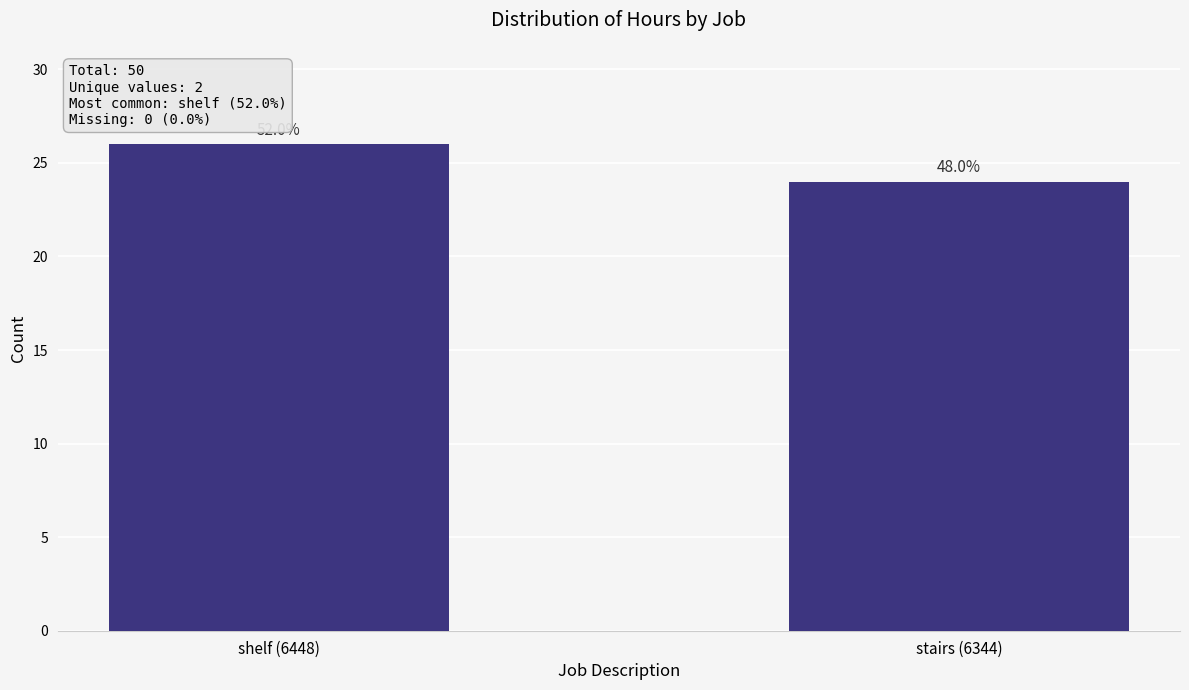

Are the bars horizontal?

No